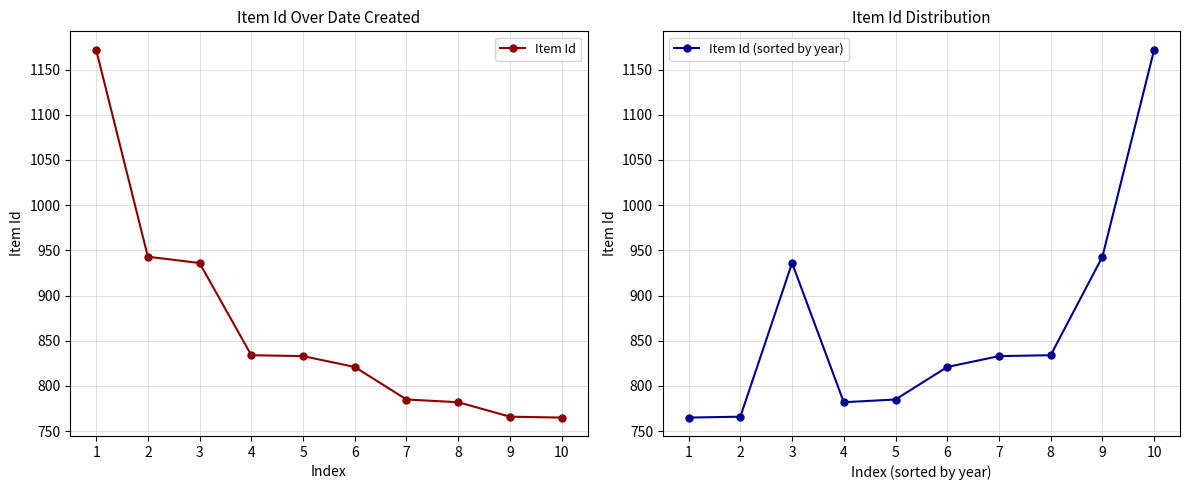

What is the sum of the Item Id (sorted by year) values at 4 and 5?

1567